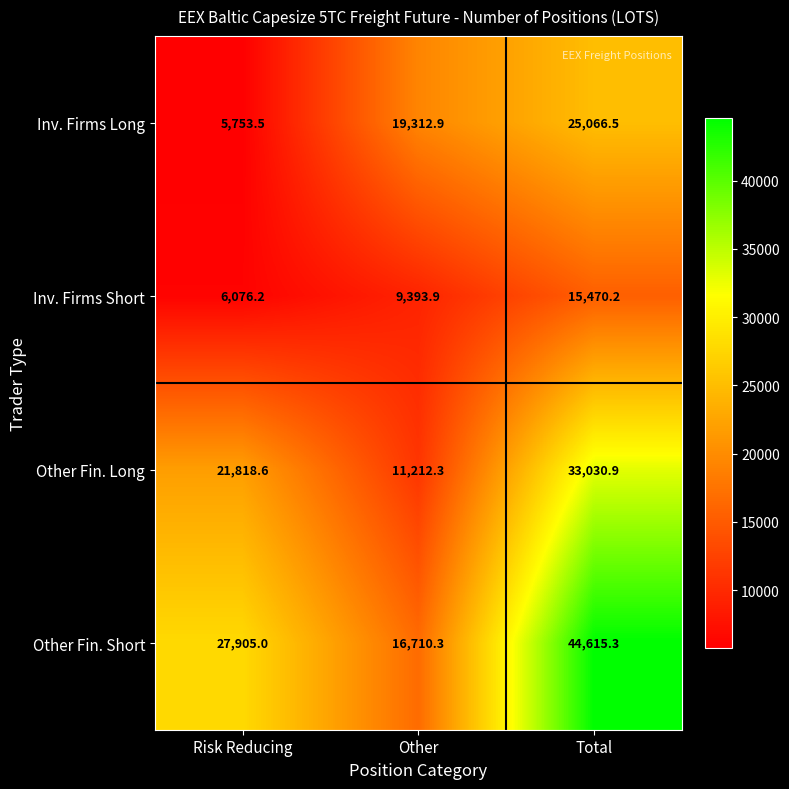

The Other Fin. Long series shows 11212.3 at Other. True or false?

True